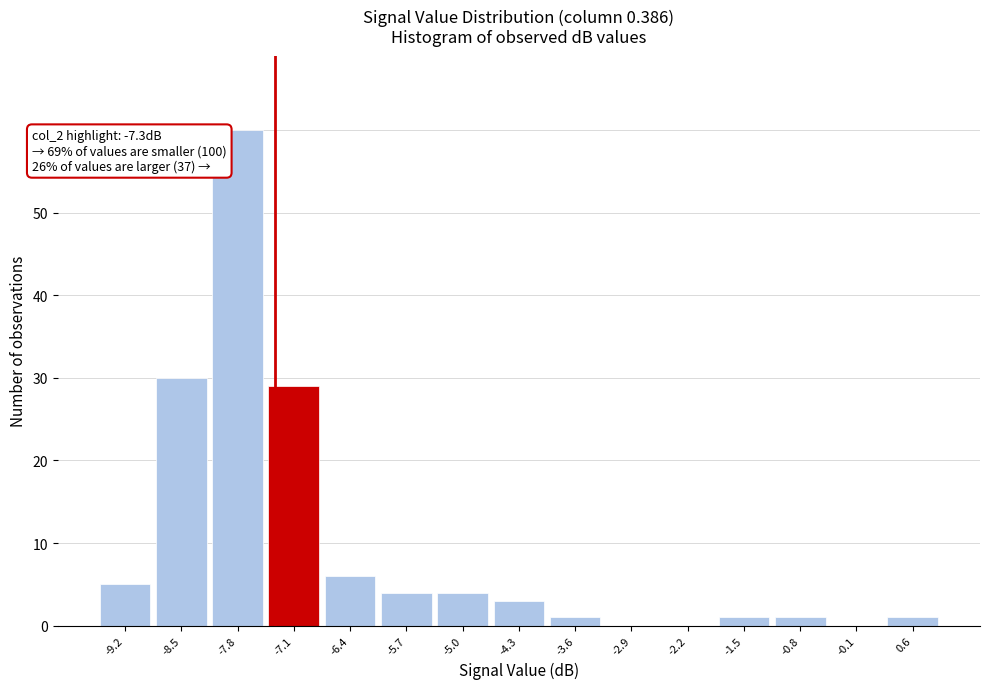

Over which range of the x-axis is the bar tallest?

-8.1 to -7.4